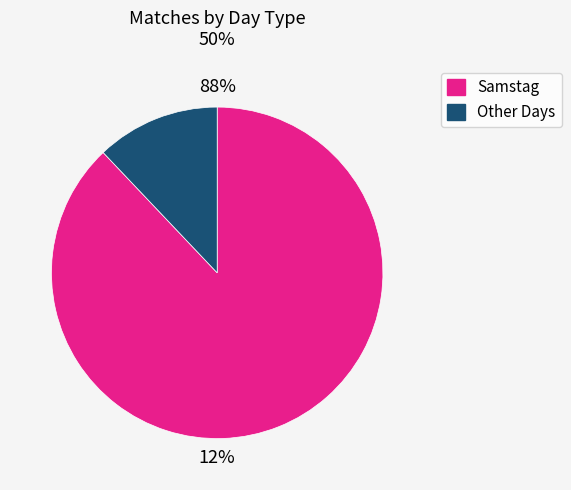

Does 19:30 Freitag account for over 50% of the chart?

No